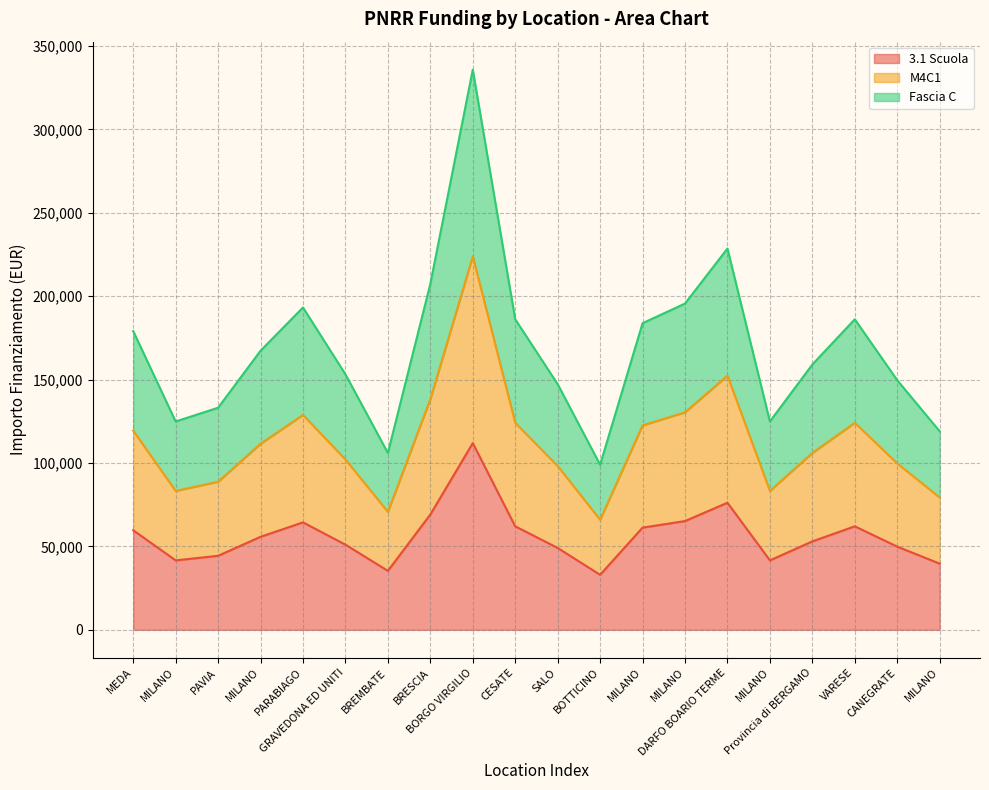

What is the maximum value for 3.1 Scuola?

111949.1